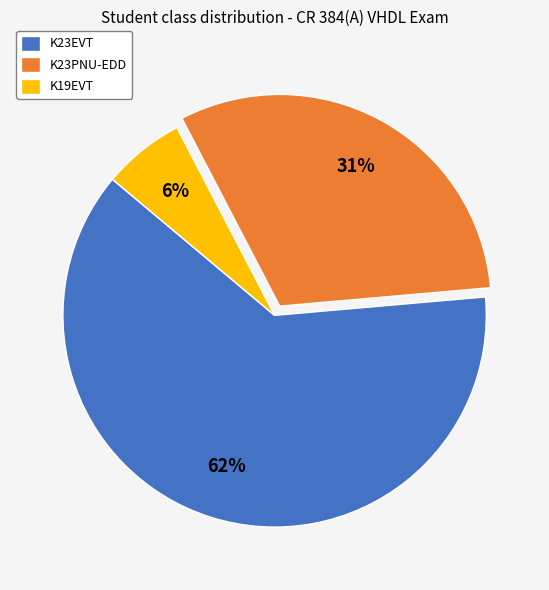

Rank the categories by value from lowest to highest.

K19EVT, K23PNU-EDD, K23EVT